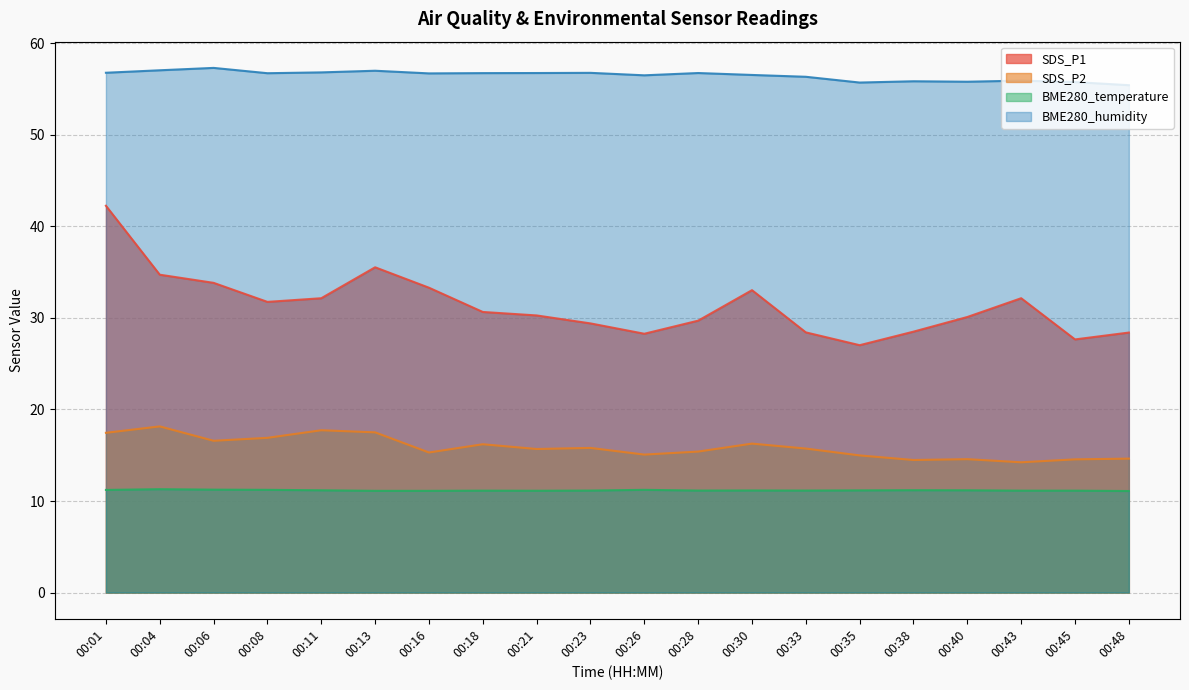

In SDS_P2, how many points are lower than both neighbors (excluding endpoints)?

6